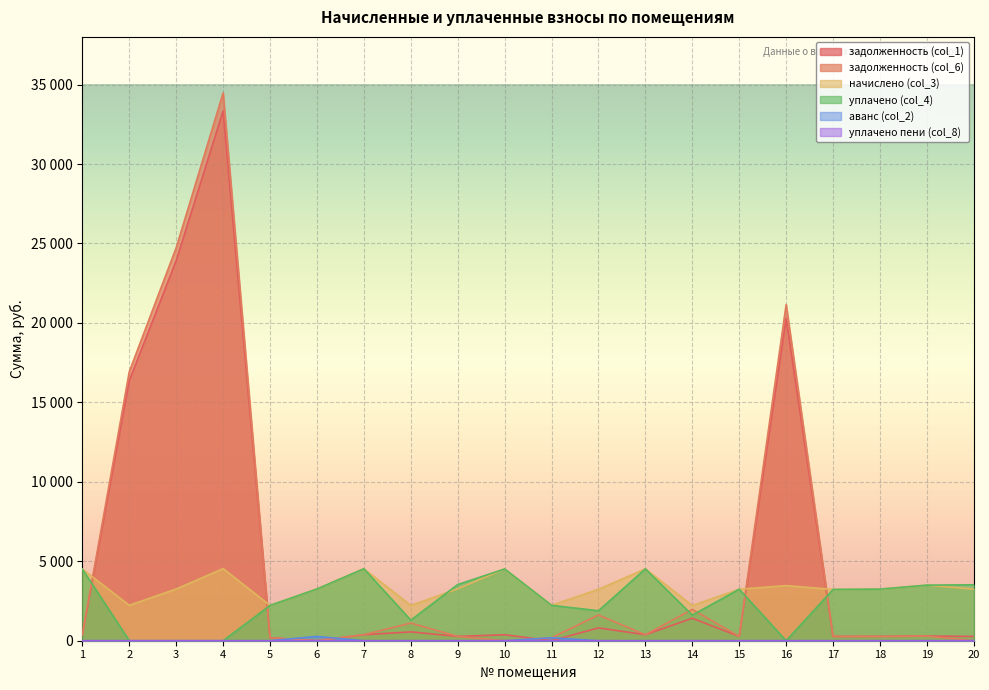

Where does the уплачено (col_4) series first go above 3241?

1